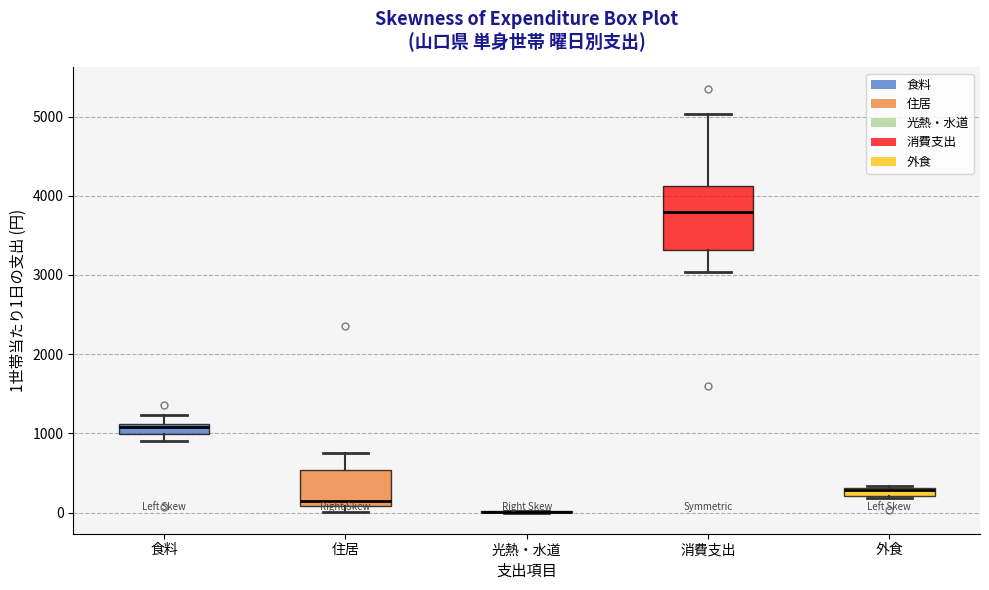

Where is the lower edge of the box for 食料 on the y-axis? The values are not printed on the chart, so give them approximately, as read against the axis.

1000